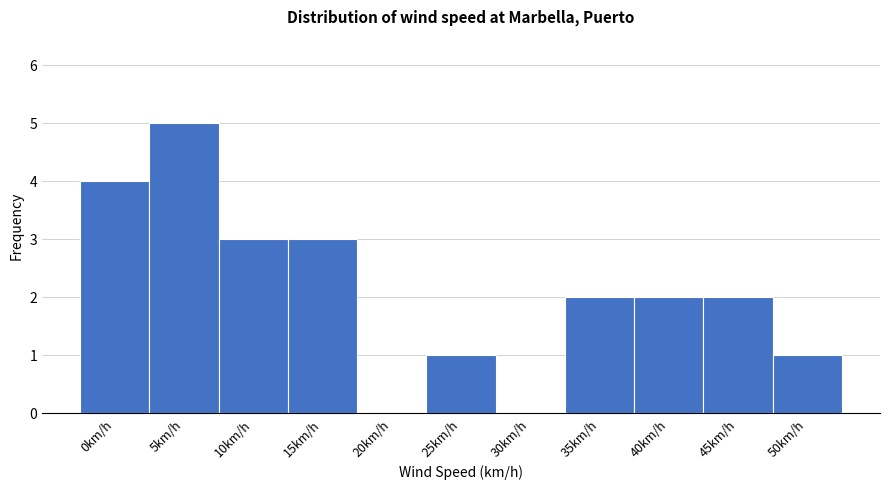

Reading left to right, list all the values displayed in this chart.

0km/h=4	5km/h=5	10km/h=3	15km/h=3	20km/h=0	25km/h=1	30km/h=0	35km/h=2	40km/h=2	45km/h=2	50km/h=1